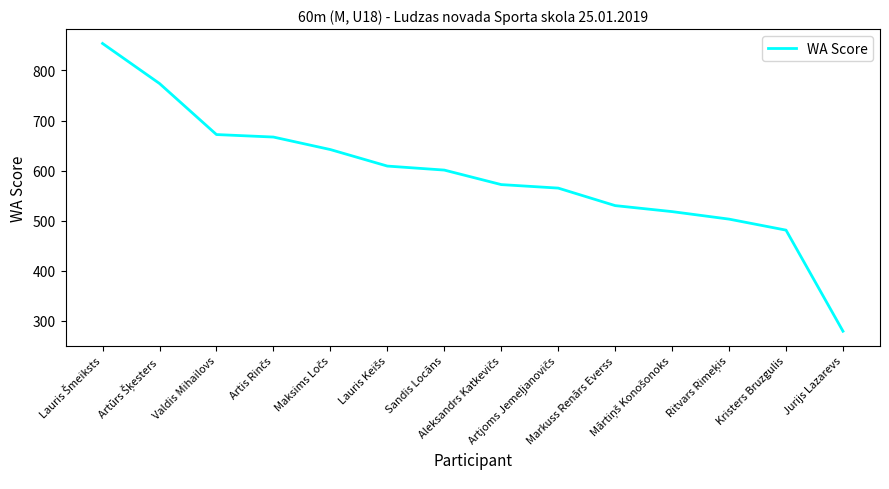

What is the maximum value shown in the chart?

854